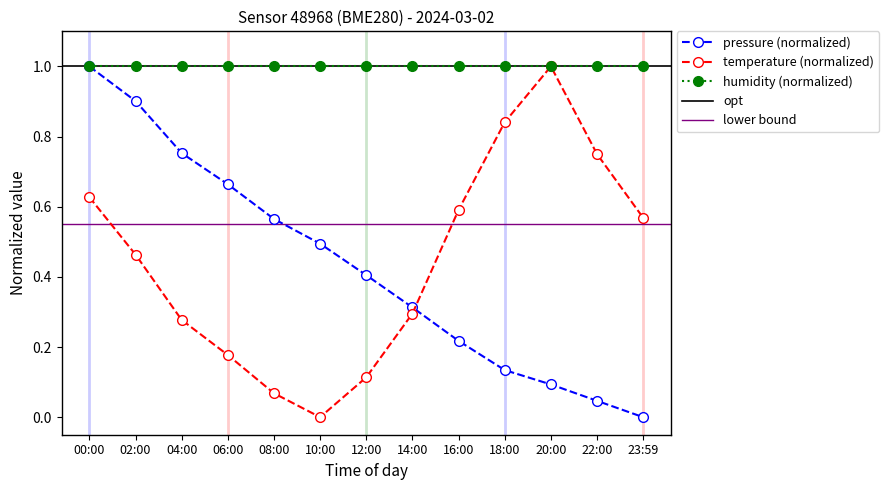

How many interior local peaks does the temperature series have?

1